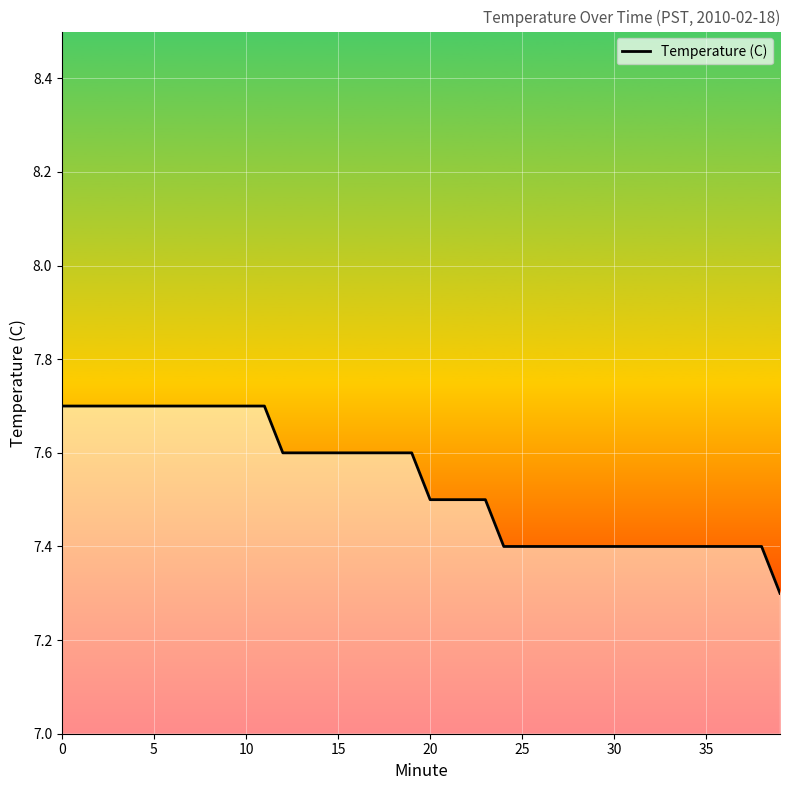

What is the sum of all values?

301.5